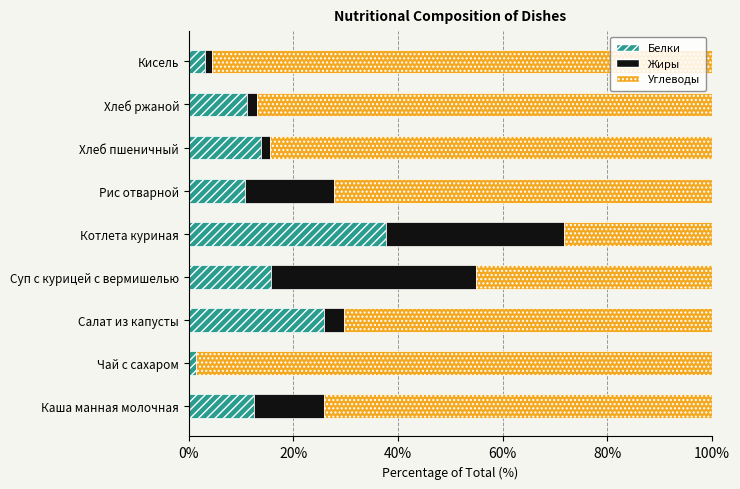

At which label does Белки reach its peak?

Котлета куриная